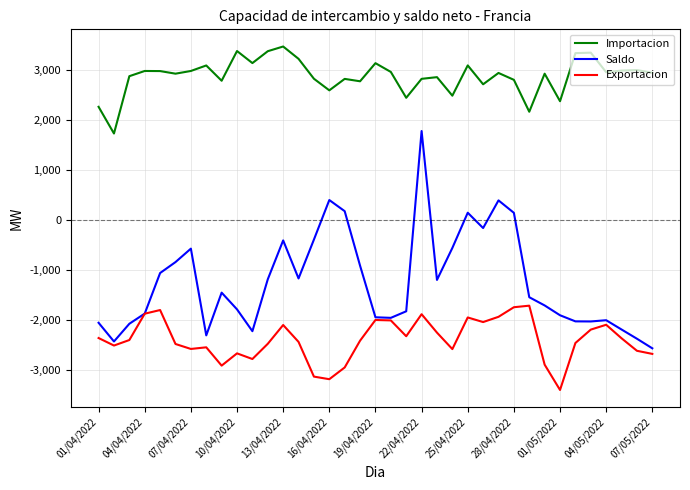

List the series in order of their peak value, highest first.

Importacion, Saldo, Exportacion